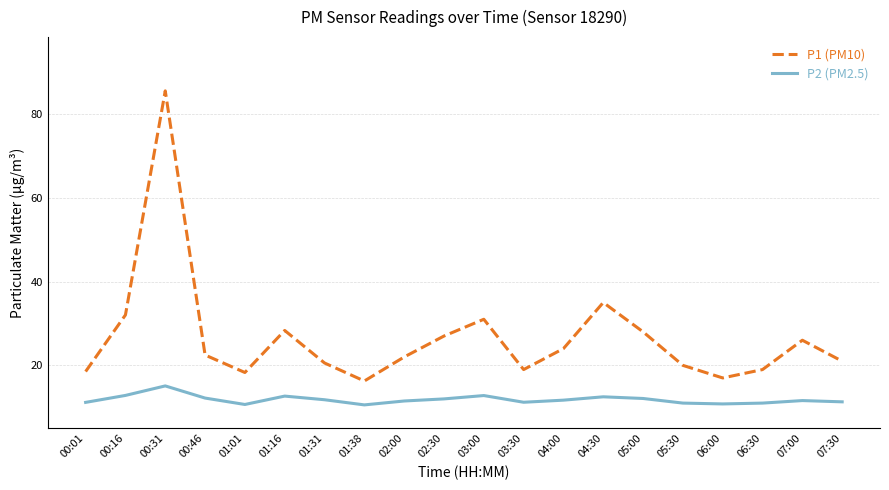

Which series has the largest range (max minus min)?

P1 (PM10)